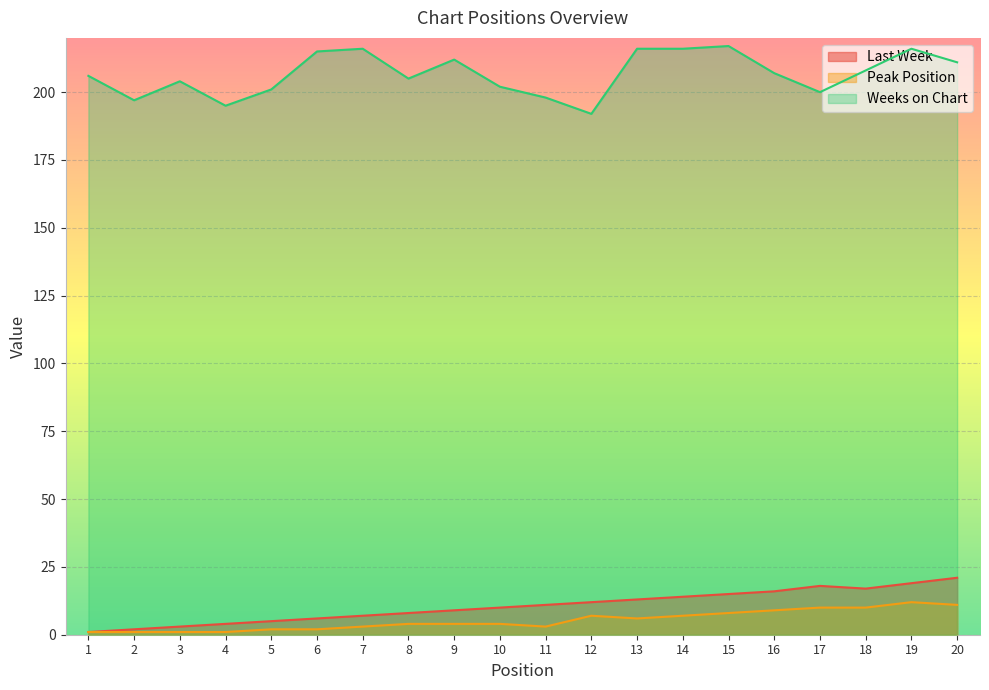

In Last Week, how many points are higher than both neighbors (excluding endpoints)?

1